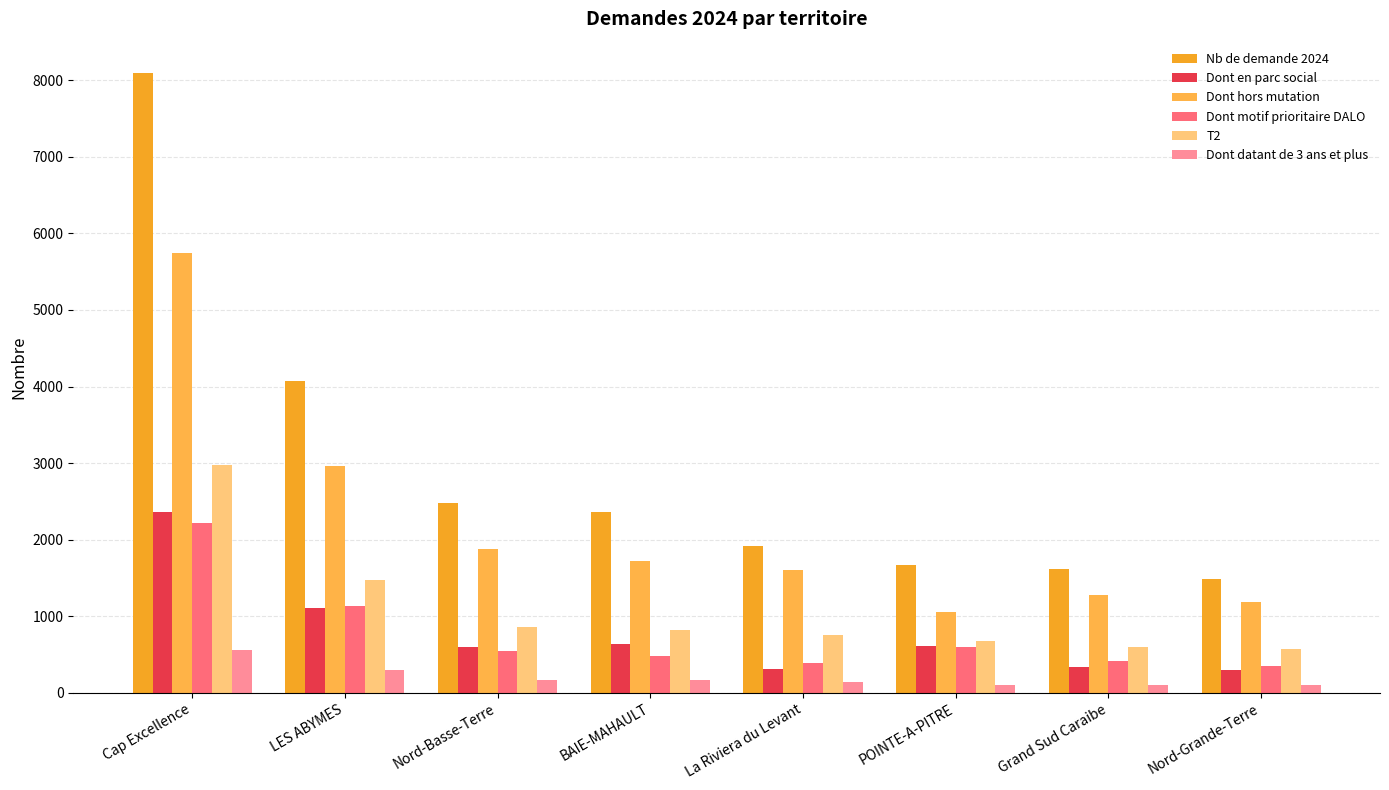

How many data points in Dont hors mutation are less than 1725?

4